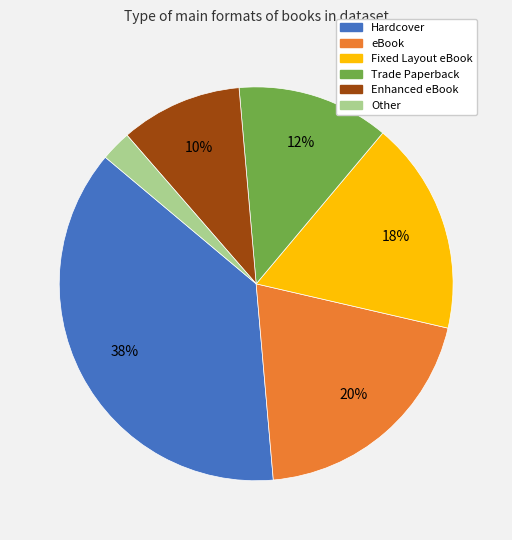

Rank the categories by value from lowest to highest.

Other, Enhanced eBook, Trade Paperback, Fixed Layout eBook, eBook, Hardcover